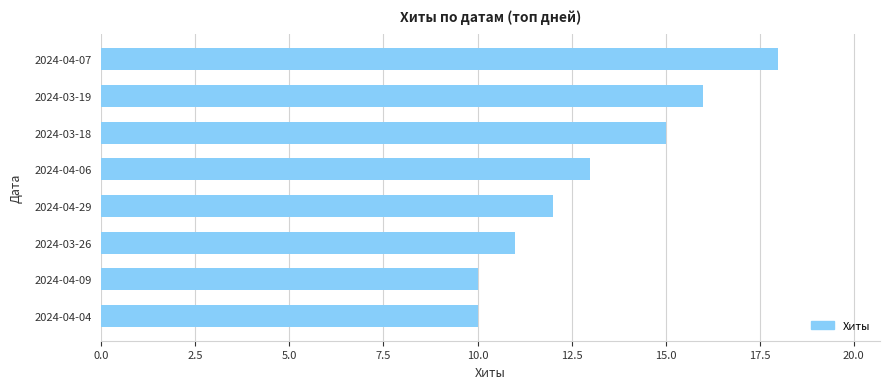

What is the value of the 4th bar from the top?

13